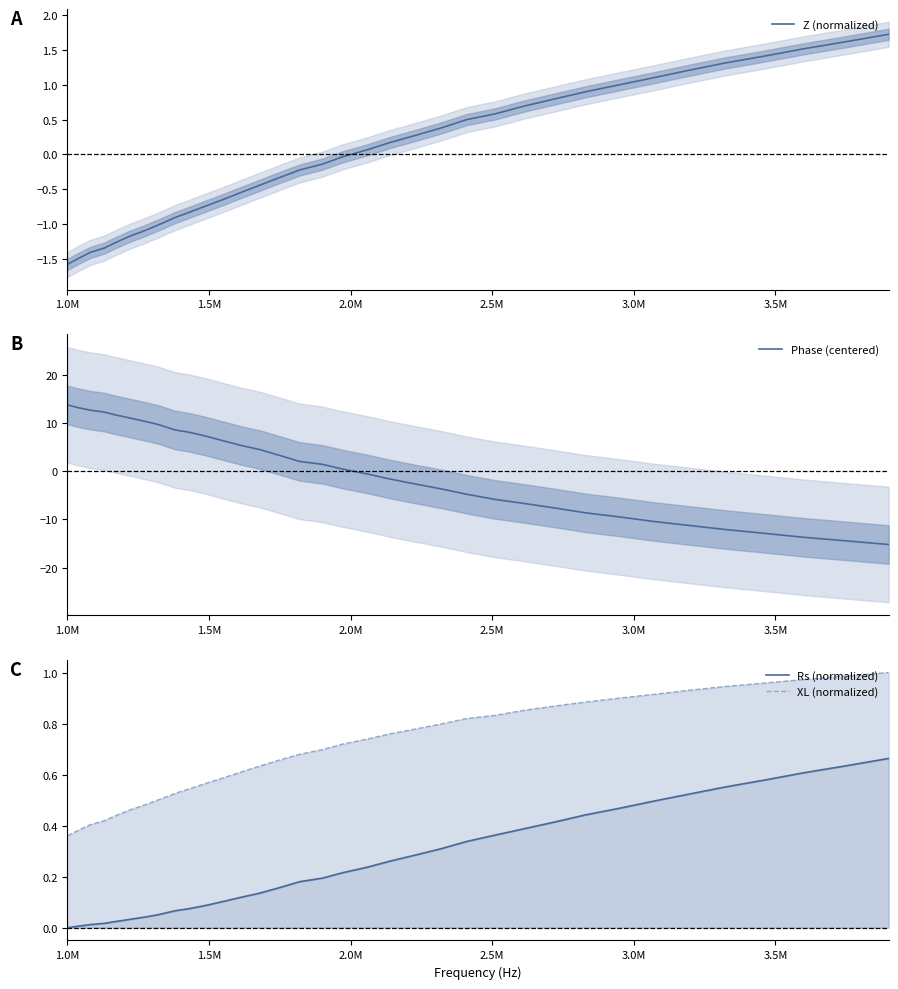

What is the highest value of the XL (normalized) series?

1.0